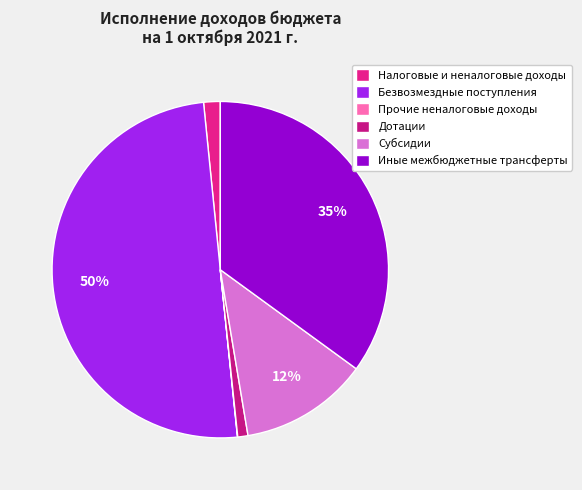

To the nearest percent, what is the combined percentage of Дотации and Прочие неналоговые доходы?

1%